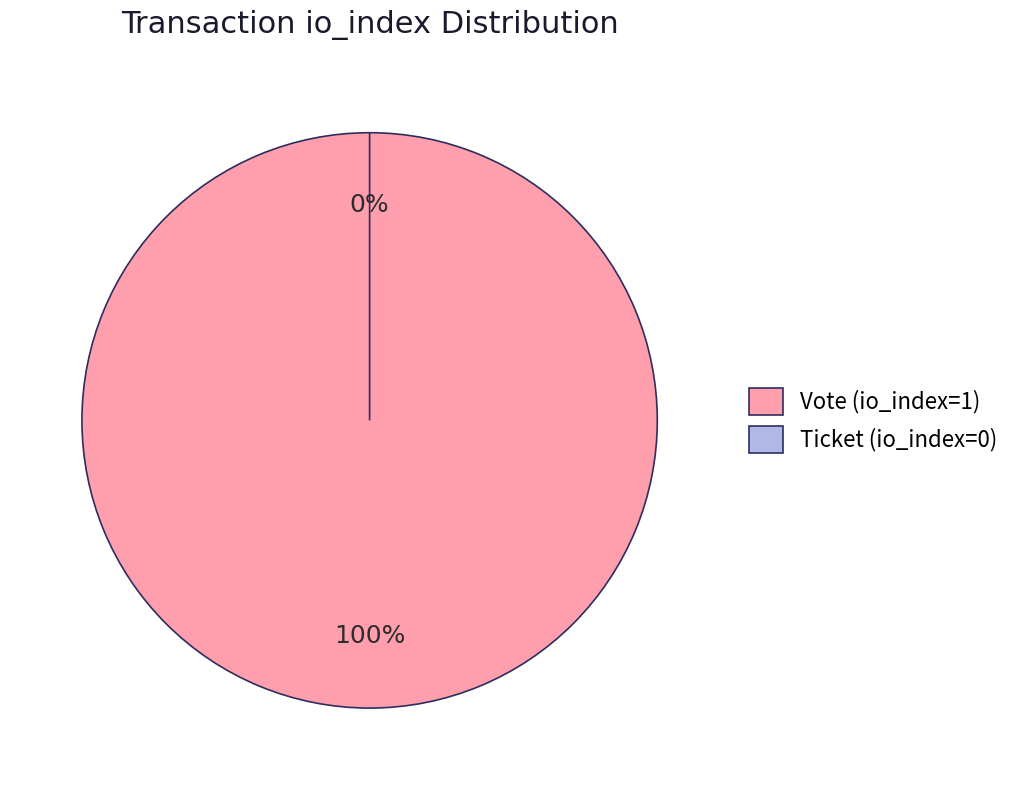

What is the smallest slice in the pie chart?

Ticket (io_index=0)